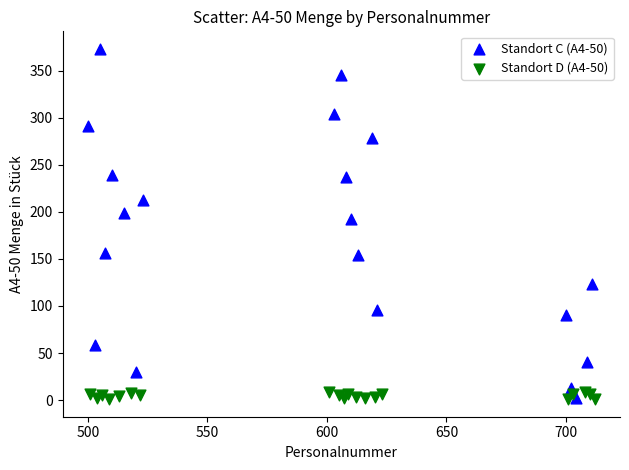

Which series reaches the maximum Y coordinate?

Standort C (A4-50)